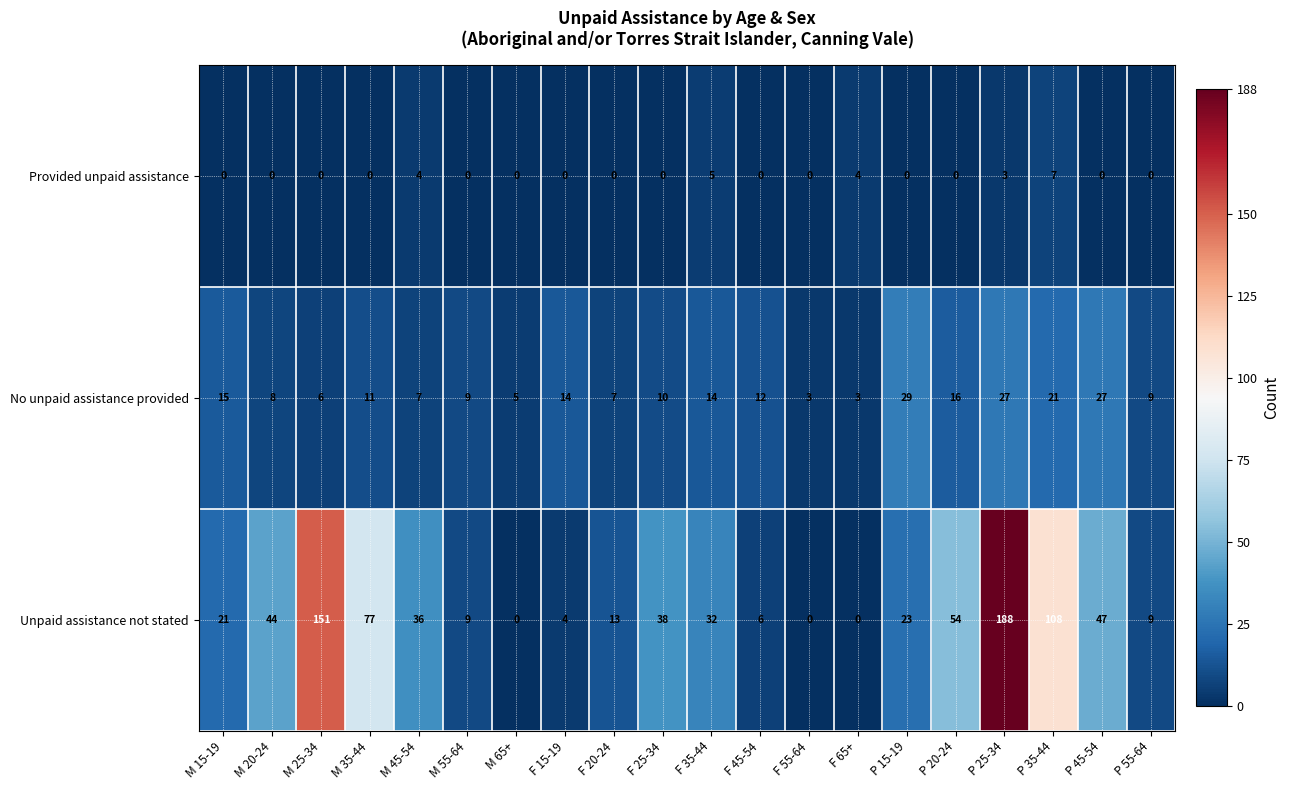

Is it true that Unpaid assistance not stated equals 44 at M 20-24?

True